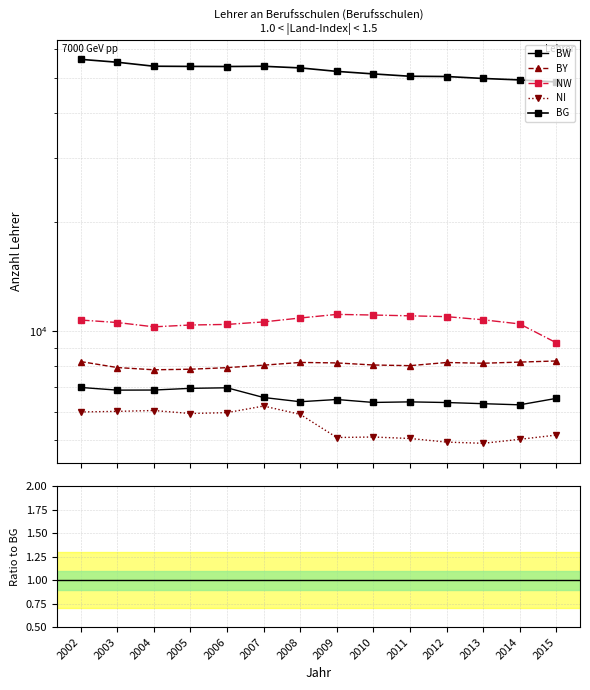

Which has a higher value, 2007 or 2004?

2004